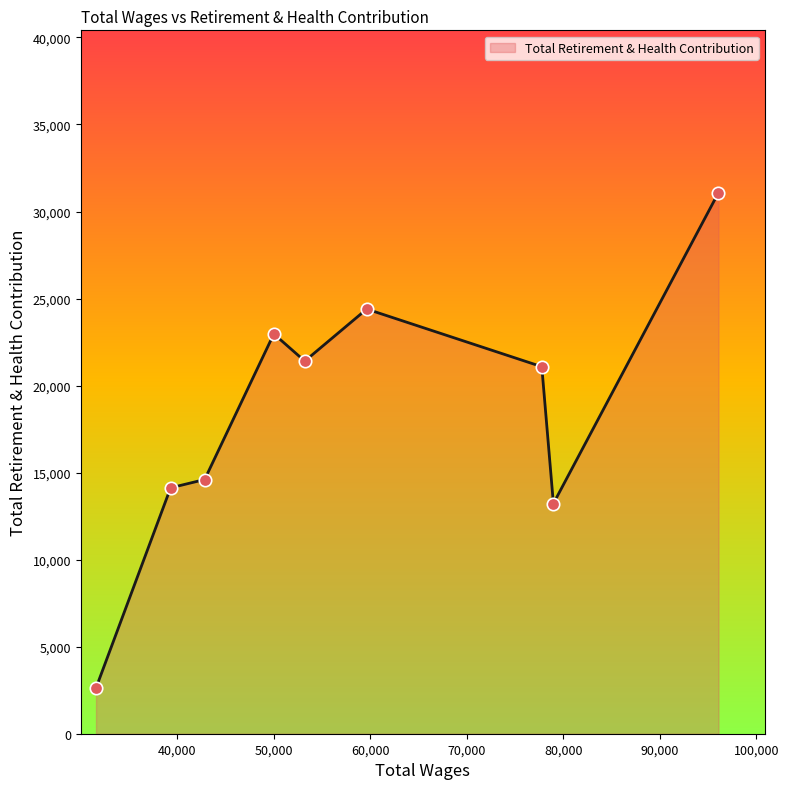

What is the difference between the maximum and minimum values?

28453